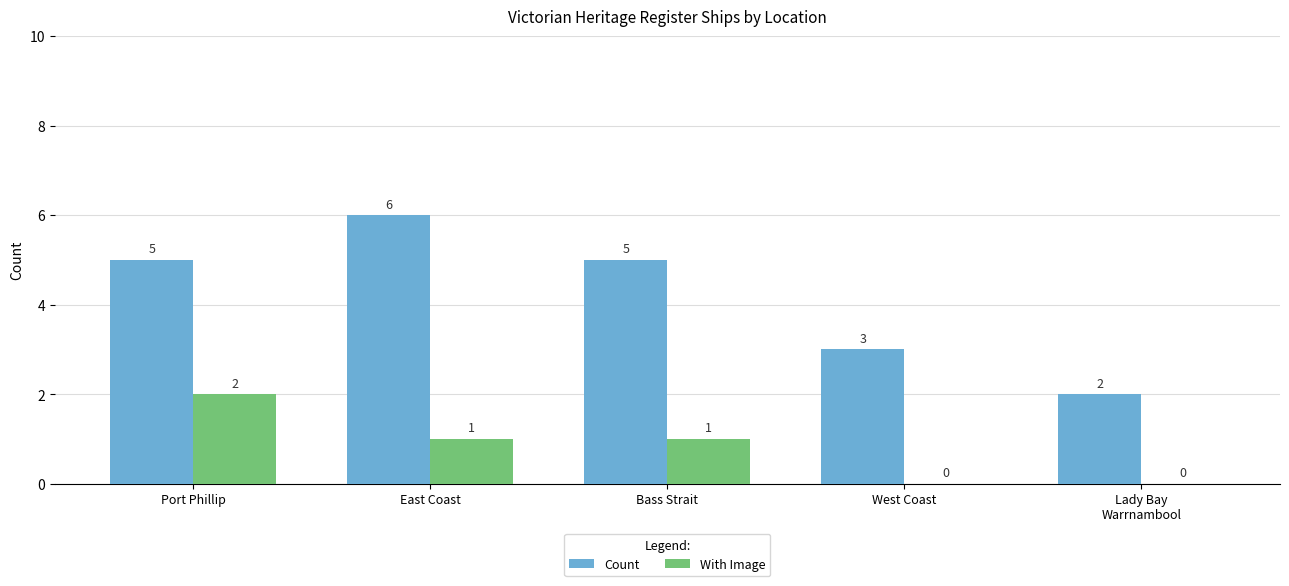

Is it true that Count equals 5 at Bass Strait?

True